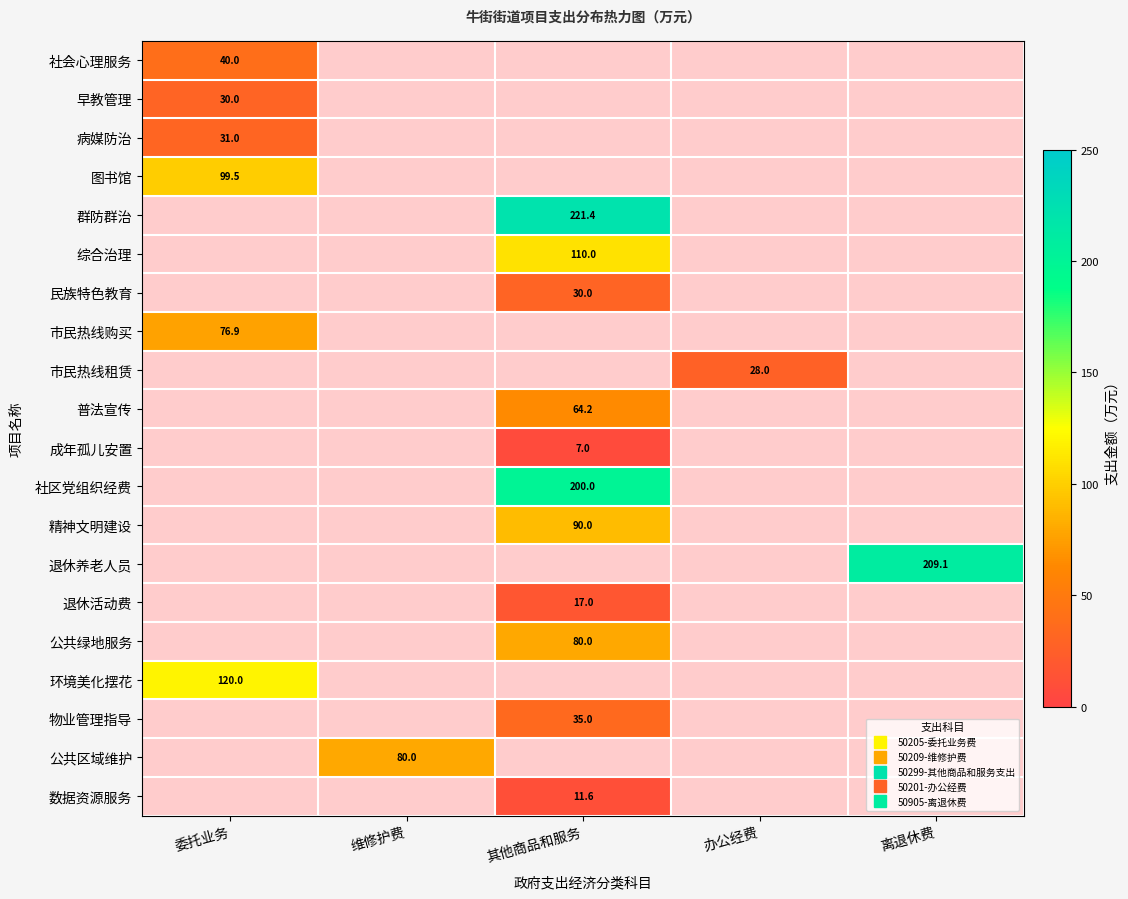

What is the minimum value shown in the chart?

7.0